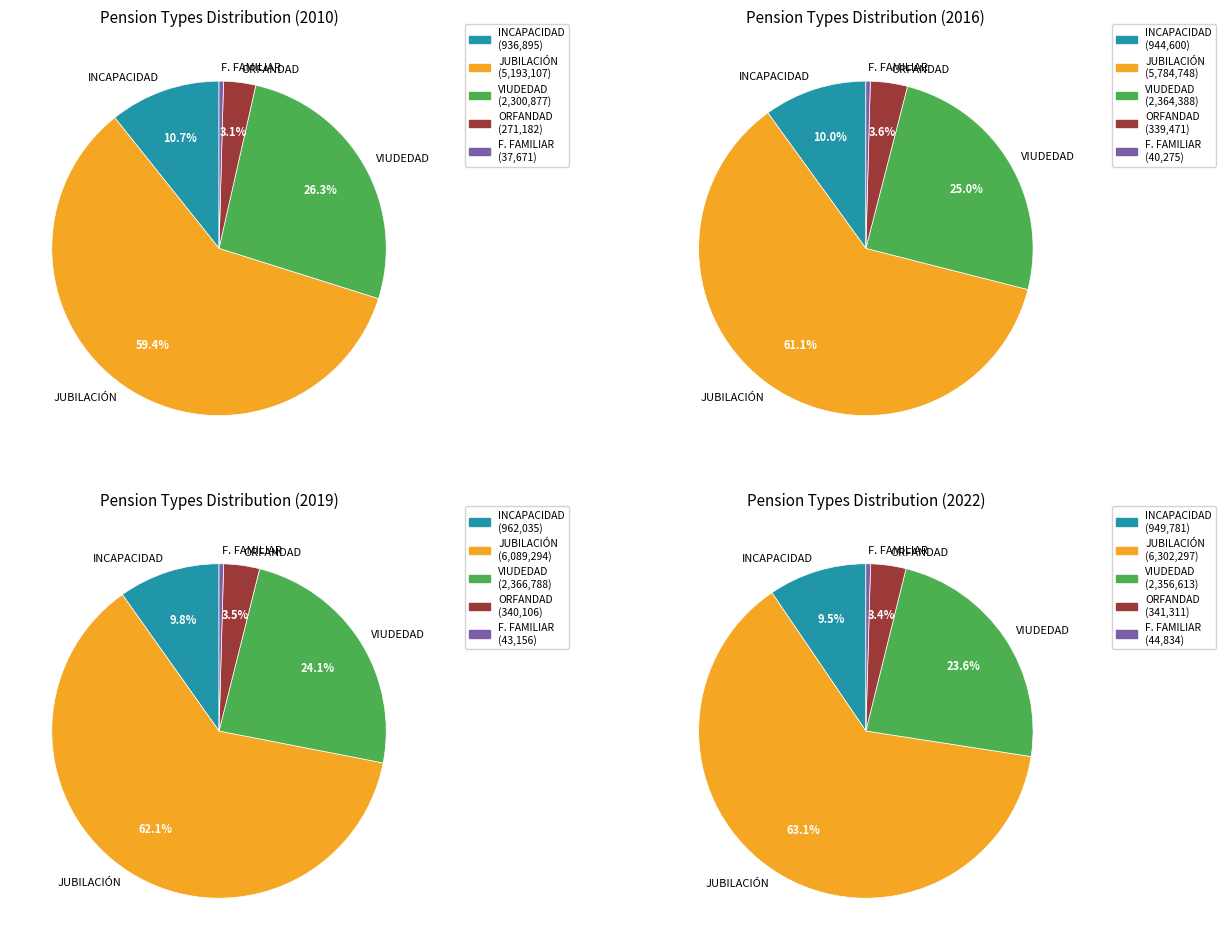

Is 2019 the majority of the pie?

No